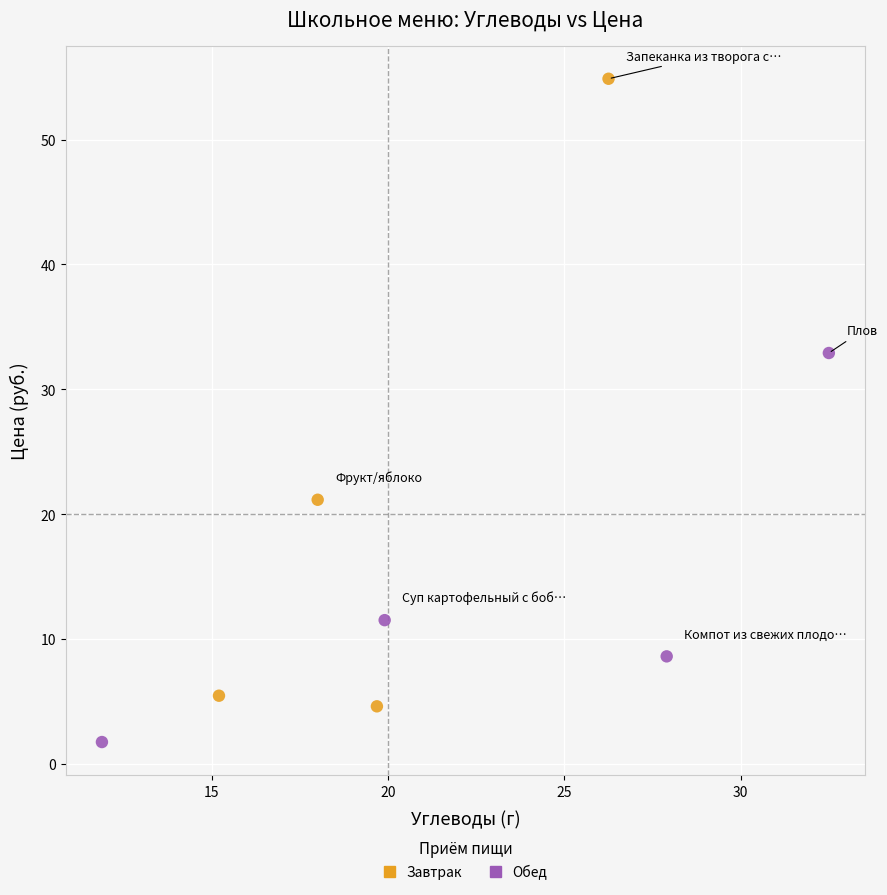

Which series reaches the minimum Y coordinate?

Обед